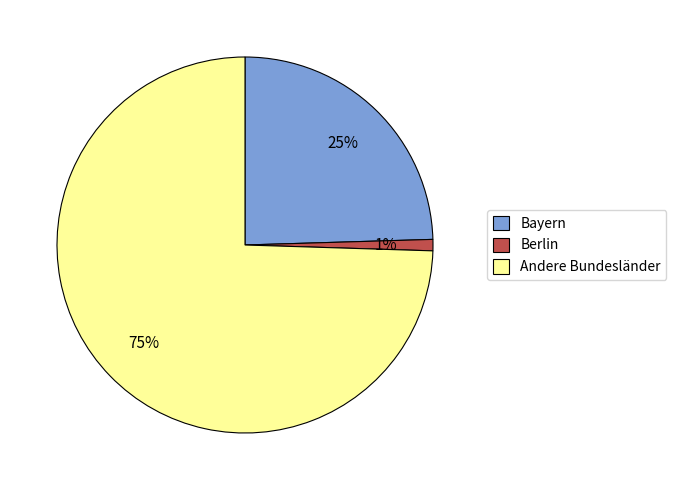

What is the largest slice in the pie chart?

Andere Bundesländer